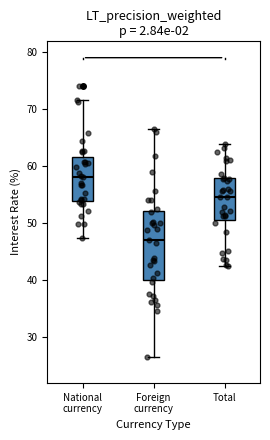

Where does the median line of the box for Foreign currency sit on the y-axis? The values are not printed on the chart, so give them approximately, as read against the axis.

47